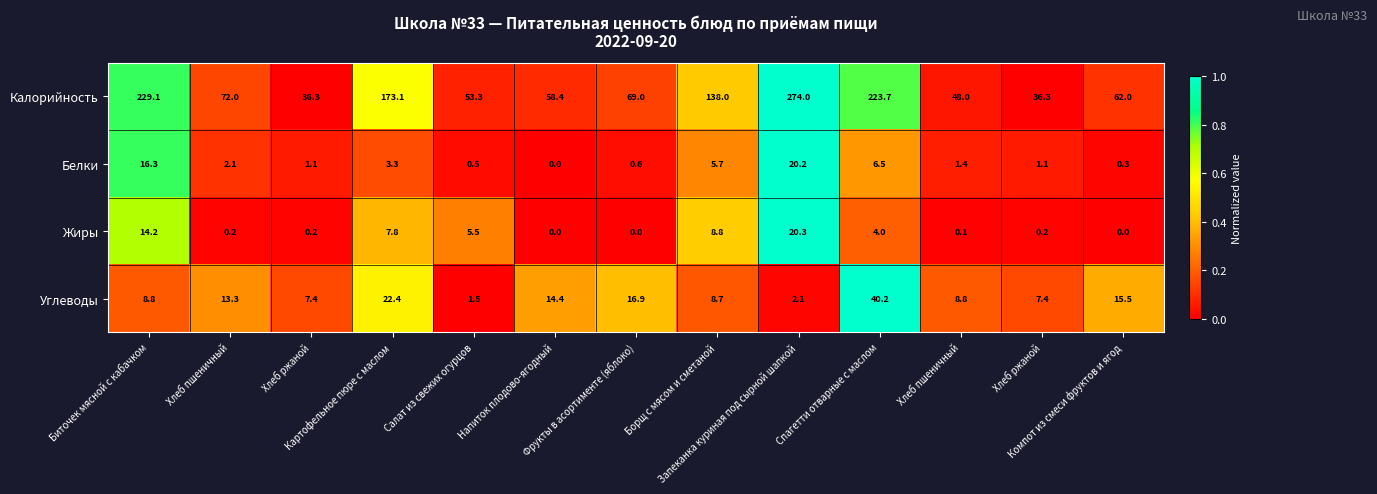

How many distinct data groups are displayed?

4